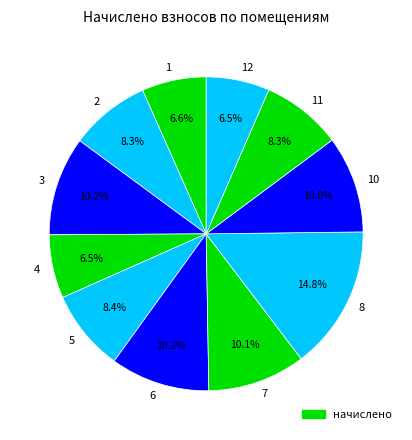

Is it true that 7 is 21% of the pie?

False